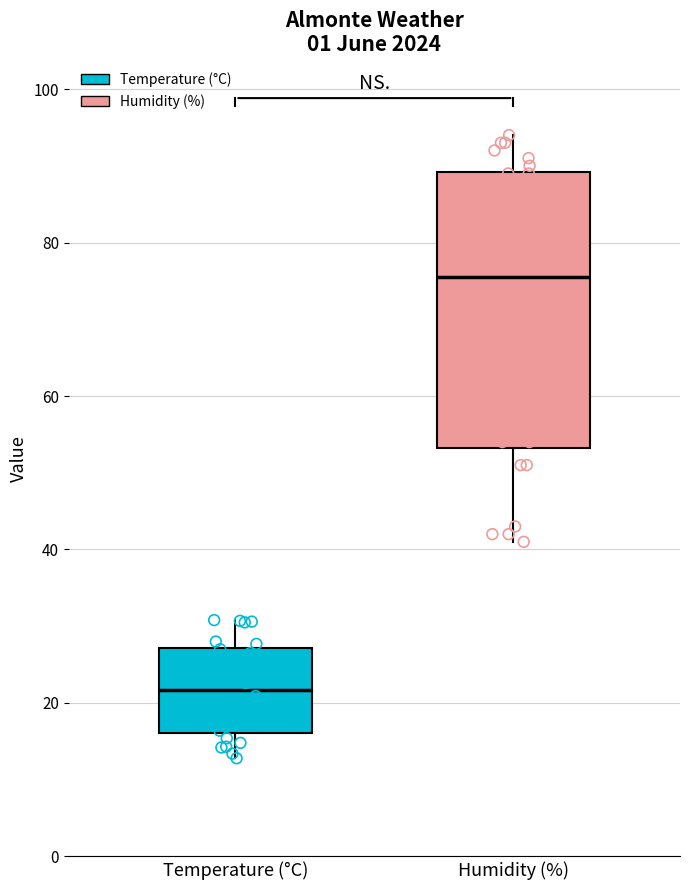

Which box is the tallest, from its lower edge to its upper edge?

Humidity (%)